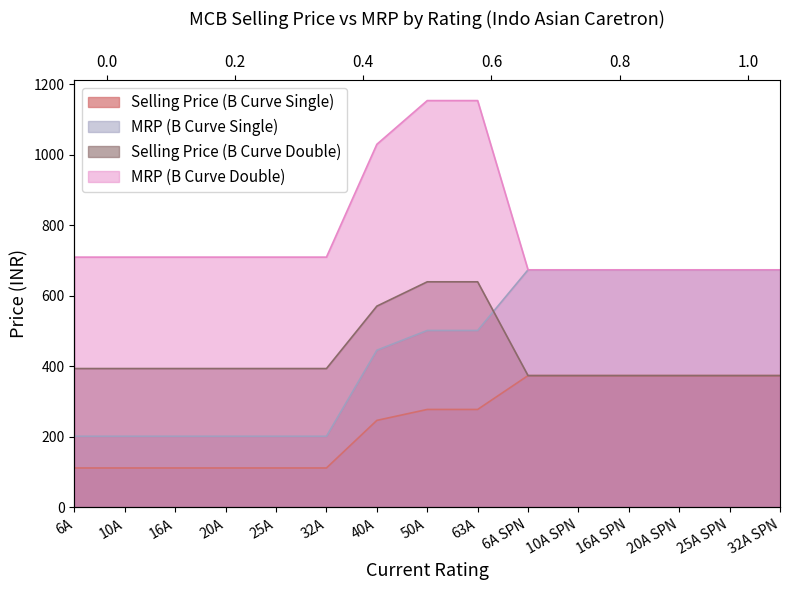

How many values in the Selling Price (B Curve Double) series are below 394?

6